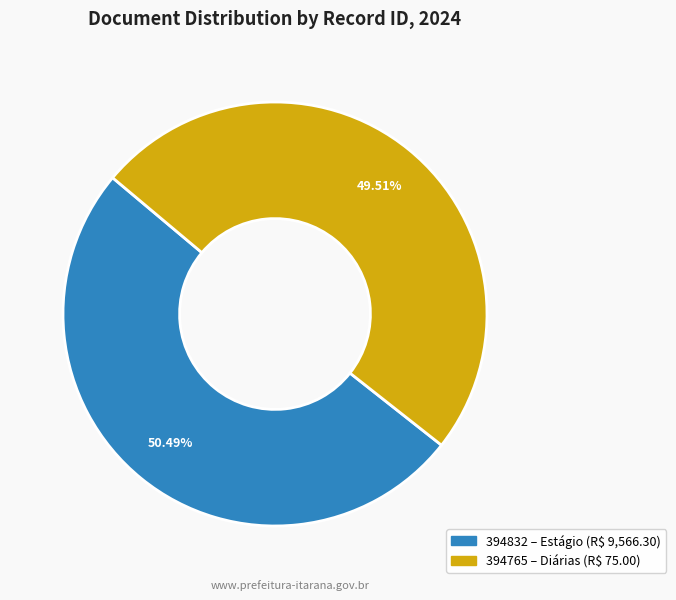

Does any single category account for the majority?

Yes